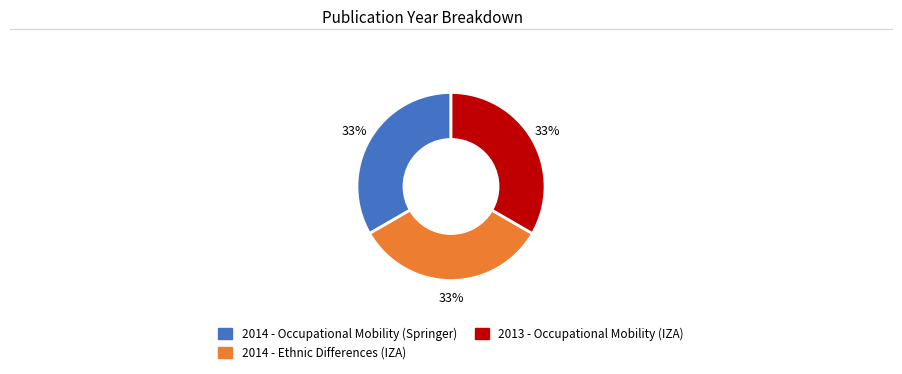

Does any single category account for the majority?

No